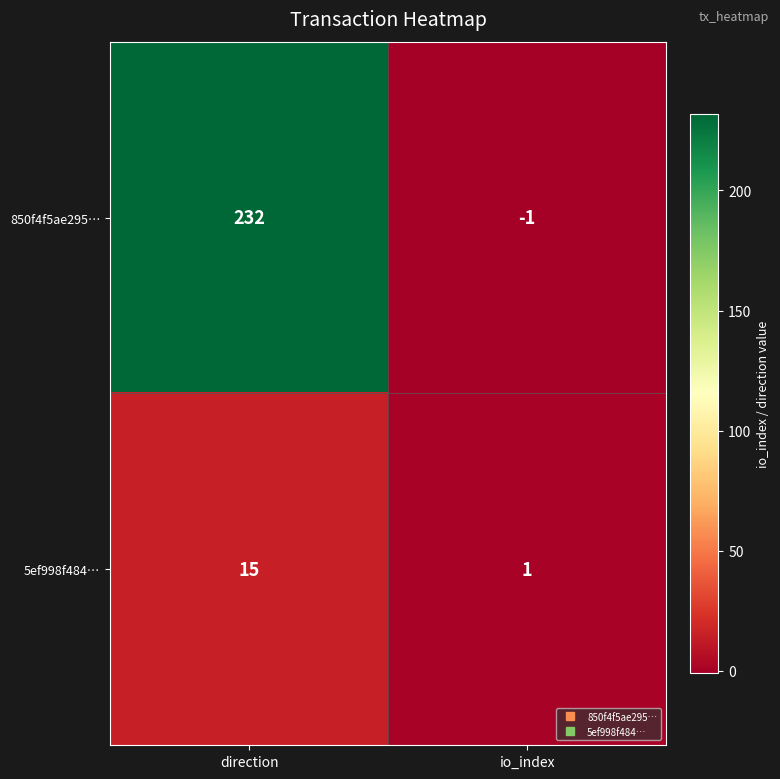

Is it true that 850f4f5ae295… equals 0 at io_index?

False